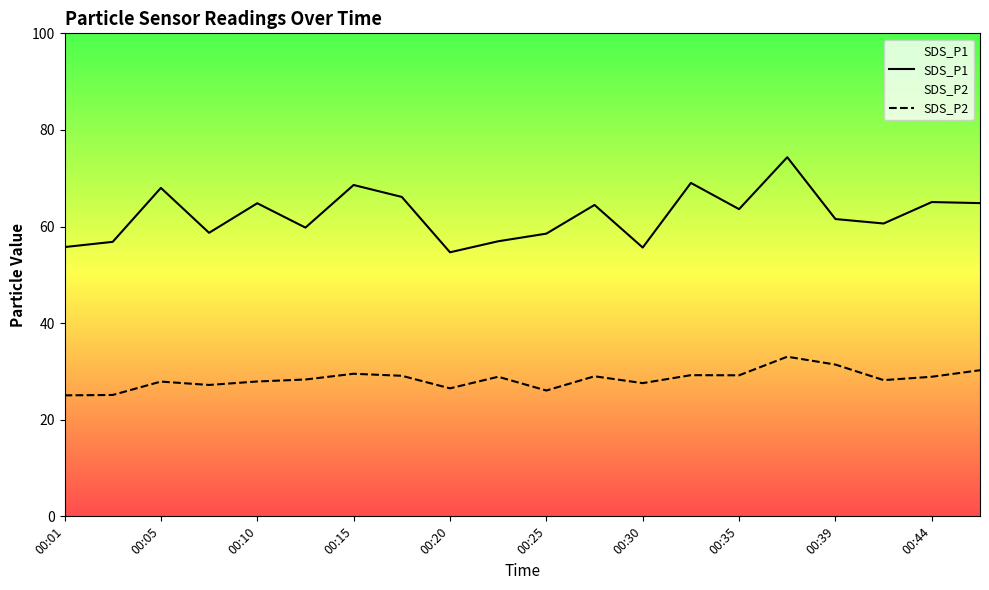

Which series has the largest total across all categories?

SDS_P1